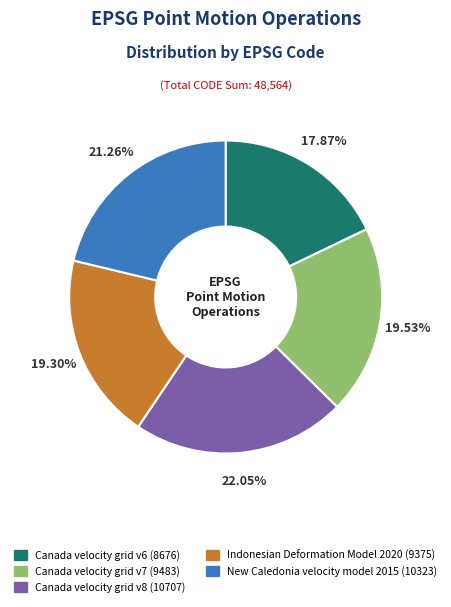

How many slices are in this pie chart?

5